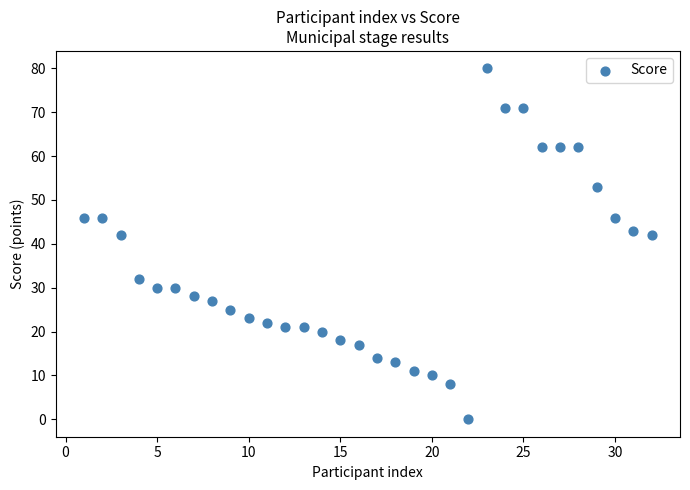

What is the range of Y values (max minus min)?

80